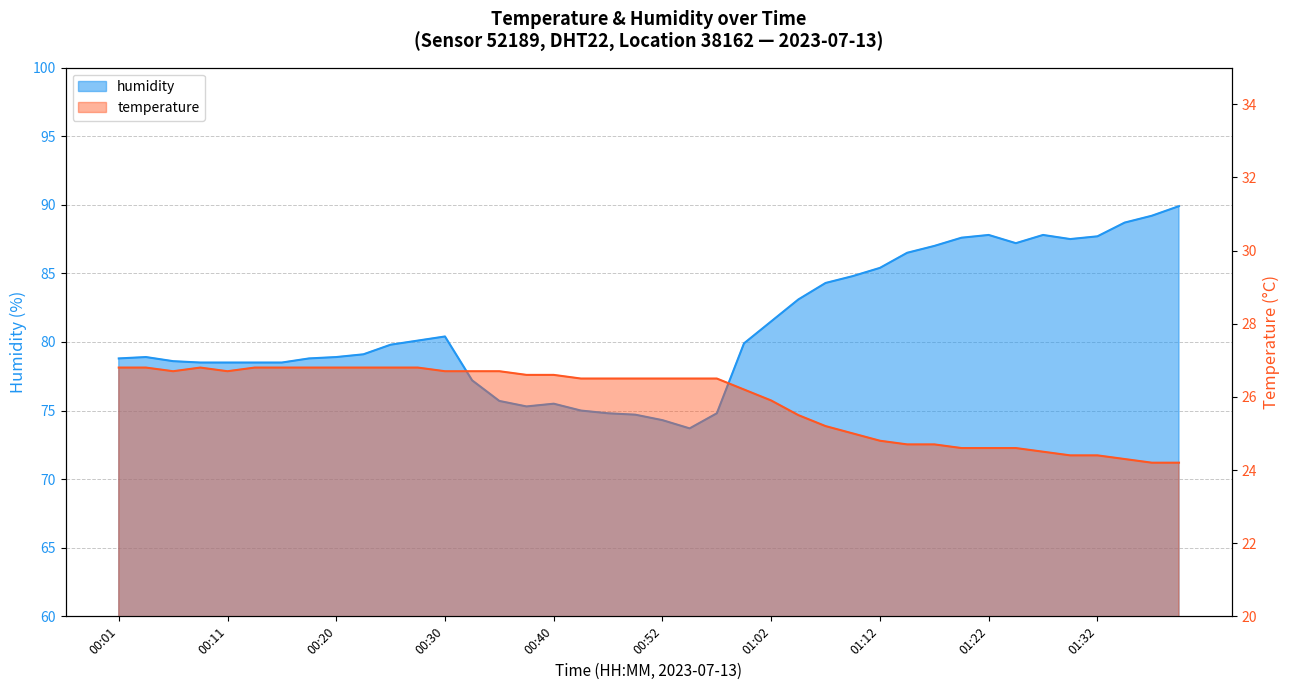

Which series has the largest range (max minus min)?

humidity